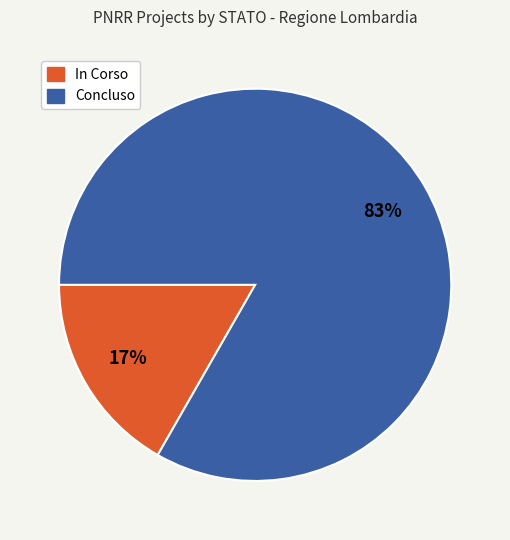

Is Concluso the majority of the pie?

Yes